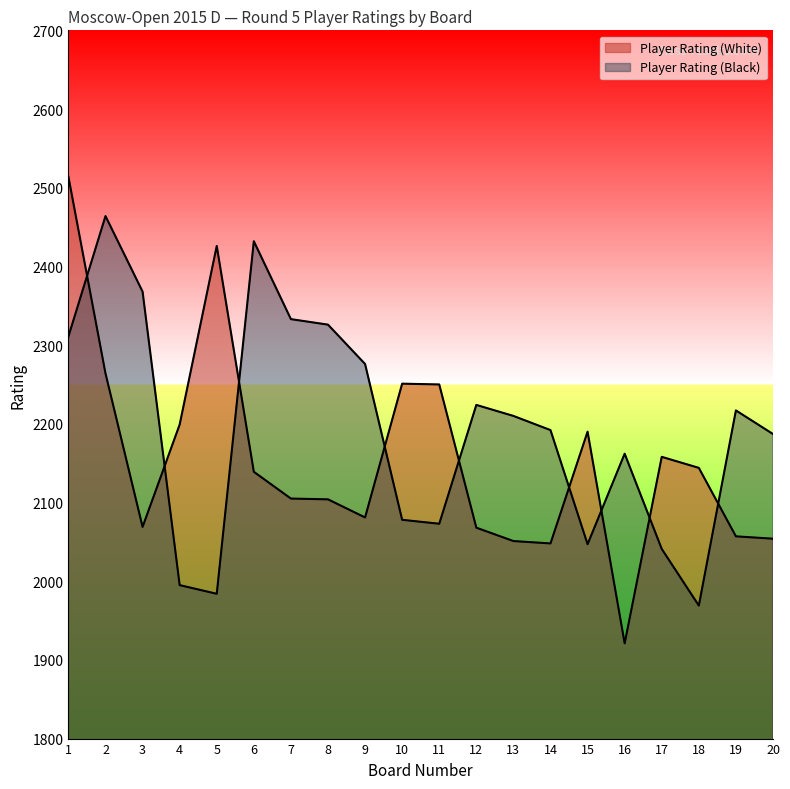

What is the lowest value of the Player Rating (Black) series?

1969